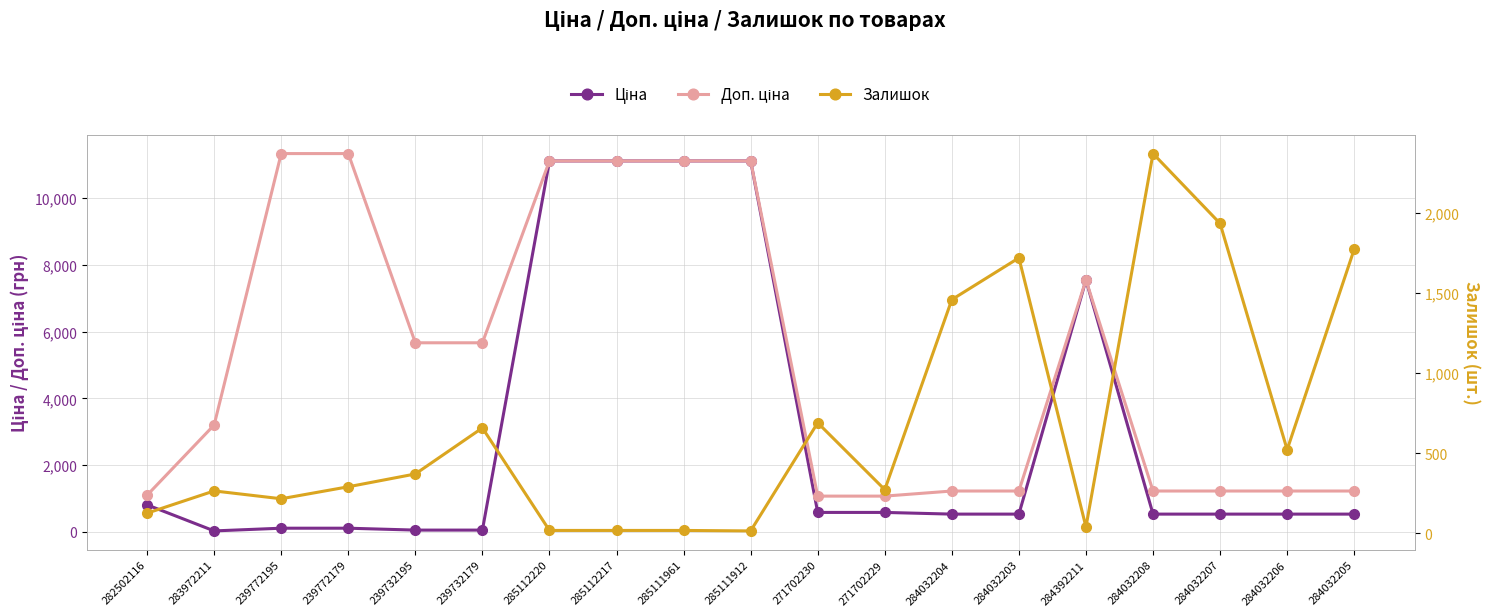

What is the sum of the Залишок values at 284392211 and 283972211?

303.0